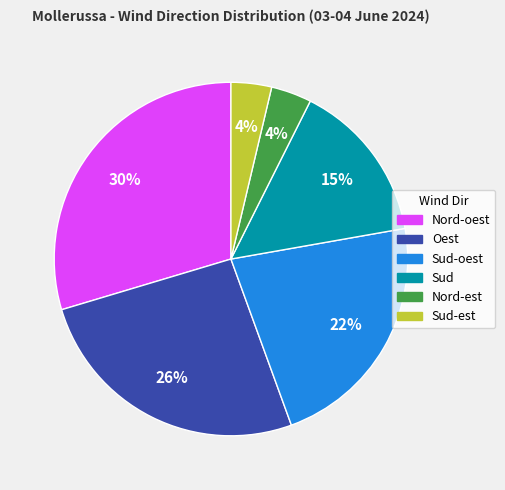

Does any single category account for the majority?

No